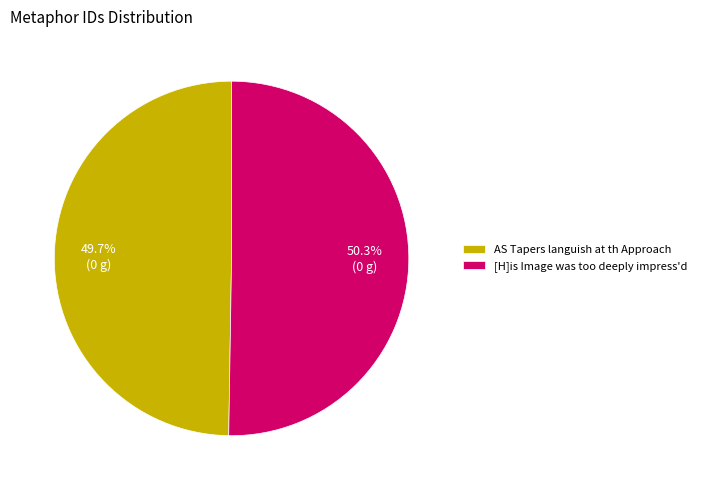

What is the smallest slice in the pie chart?

AS Tapers languish at th Approach